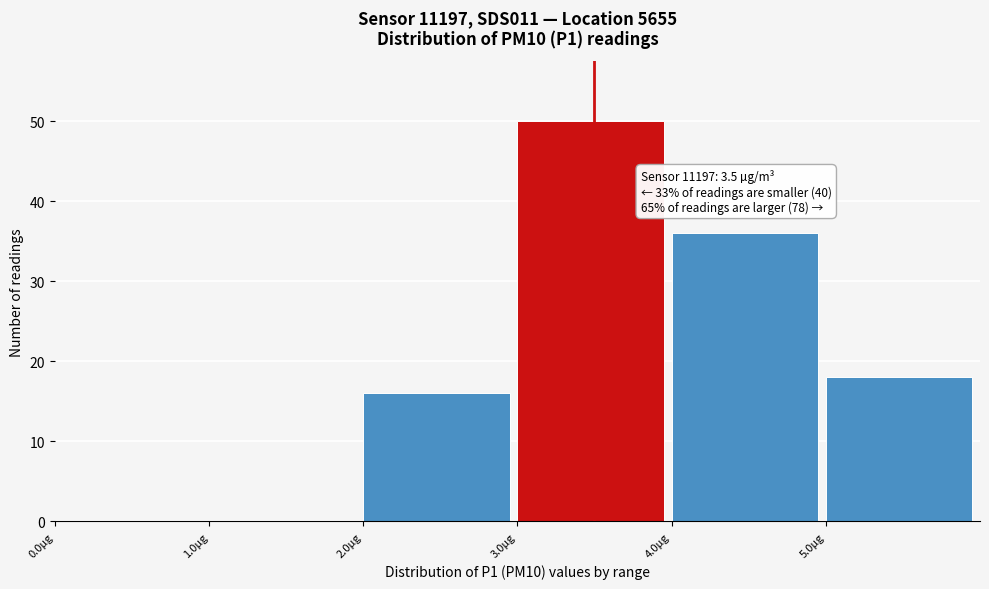

Over which range of the x-axis is the bar tallest?

3 to 4